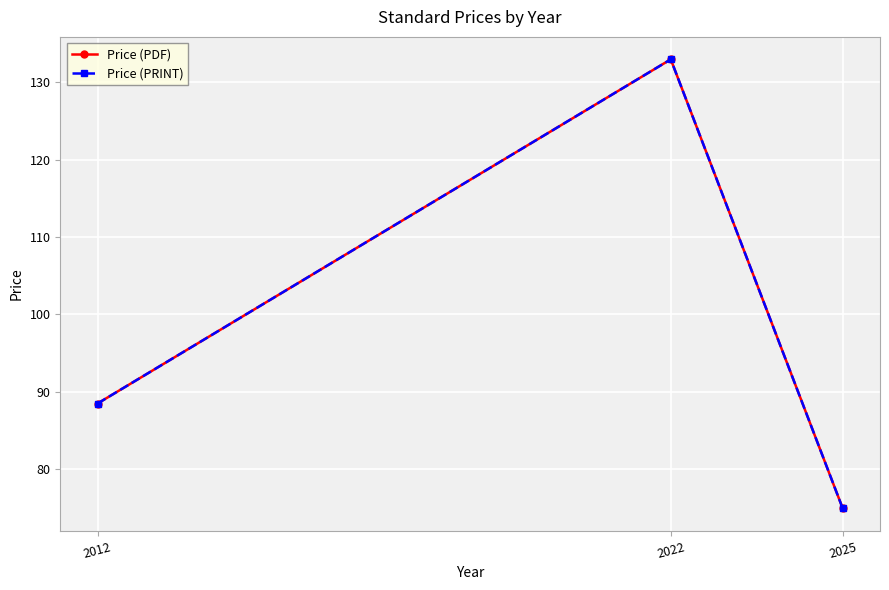

At which label does Price (PDF) first exceed 88?

2012